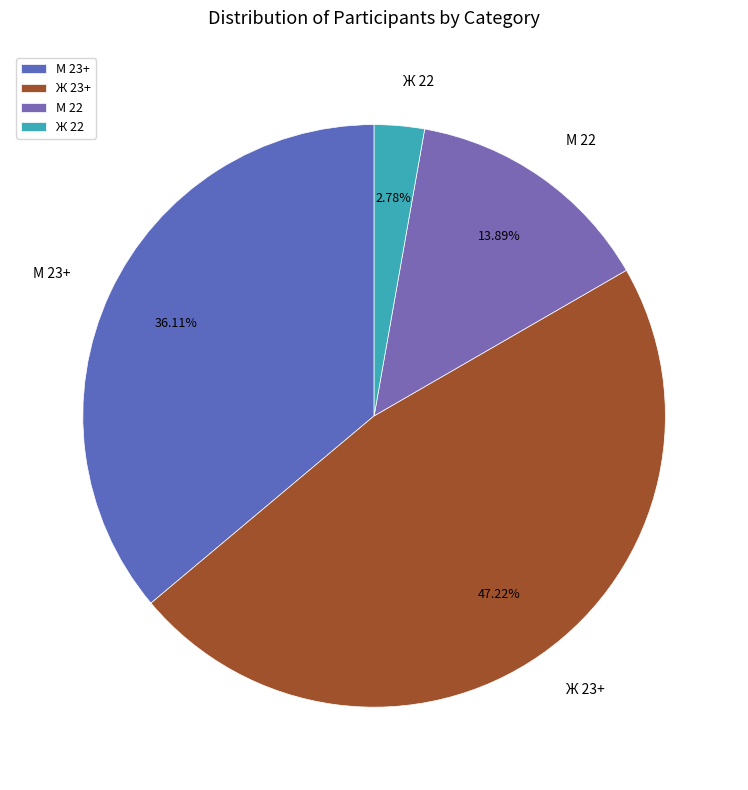

True or false: М 22 accounts for 14% of the total.

True